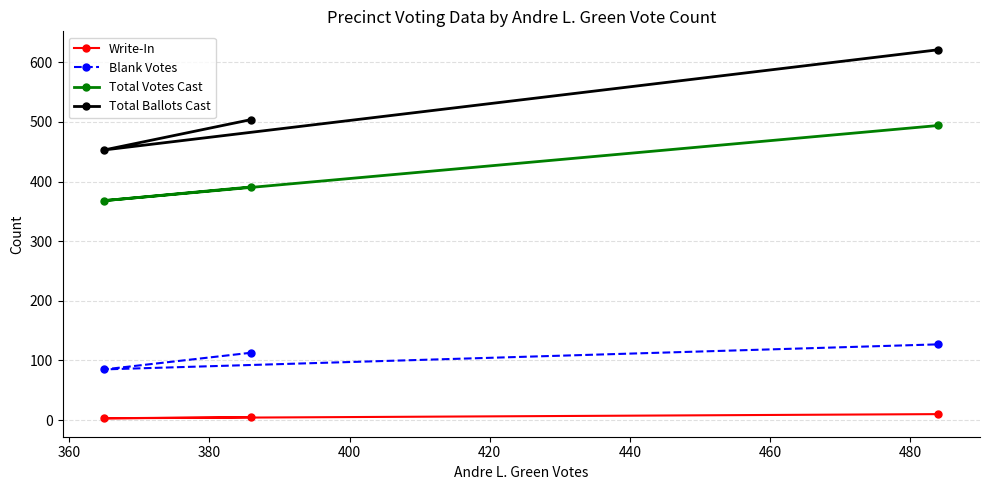

Reading right to left, transcribe all the data shown in this chart.

Write-In: 10	3	5
Blank Votes: 127	85	113
Total Votes Cast: 494	368	391
Total Ballots Cast: 621	453	504